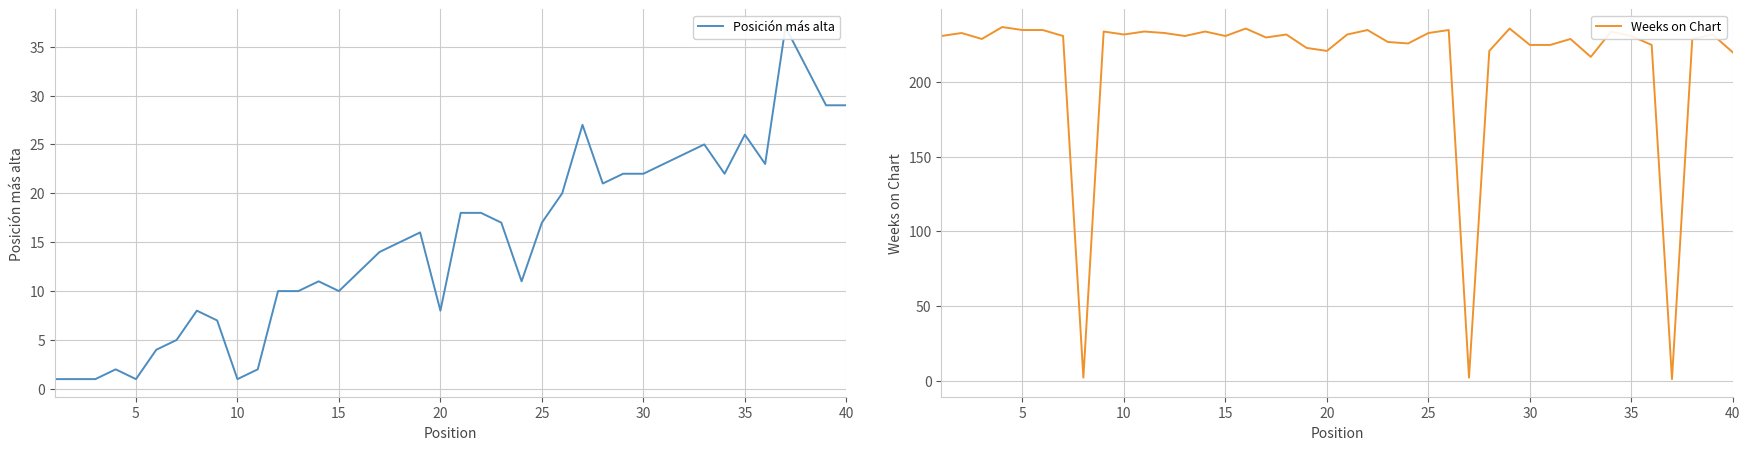

Does the chart have visible grid lines?

Yes